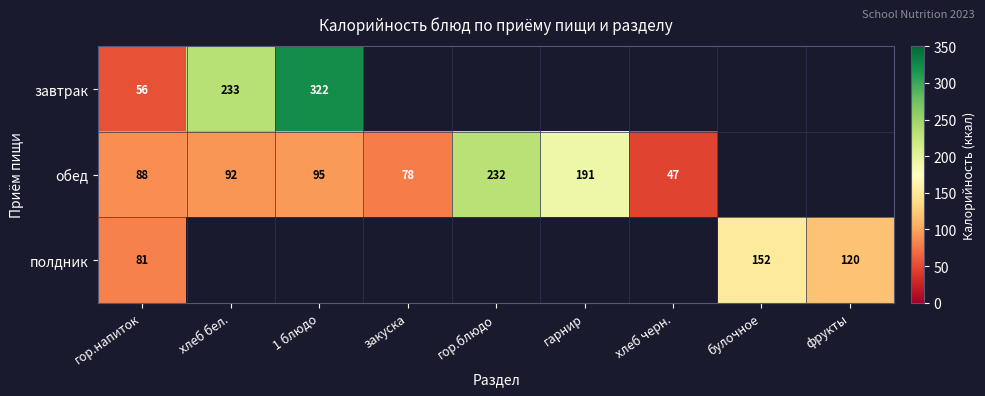

At гор.напиток, list the series in order from largest to smallest.

обед, полдник, завтрак